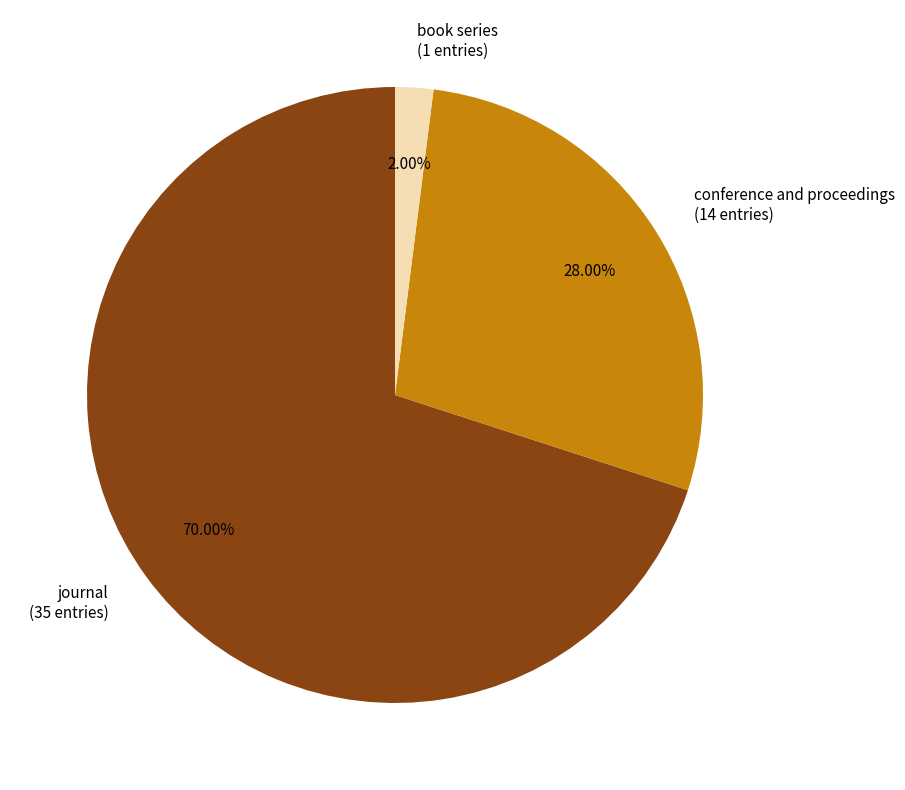

To the nearest percent, what is the combined percentage of journal and book series?

72%